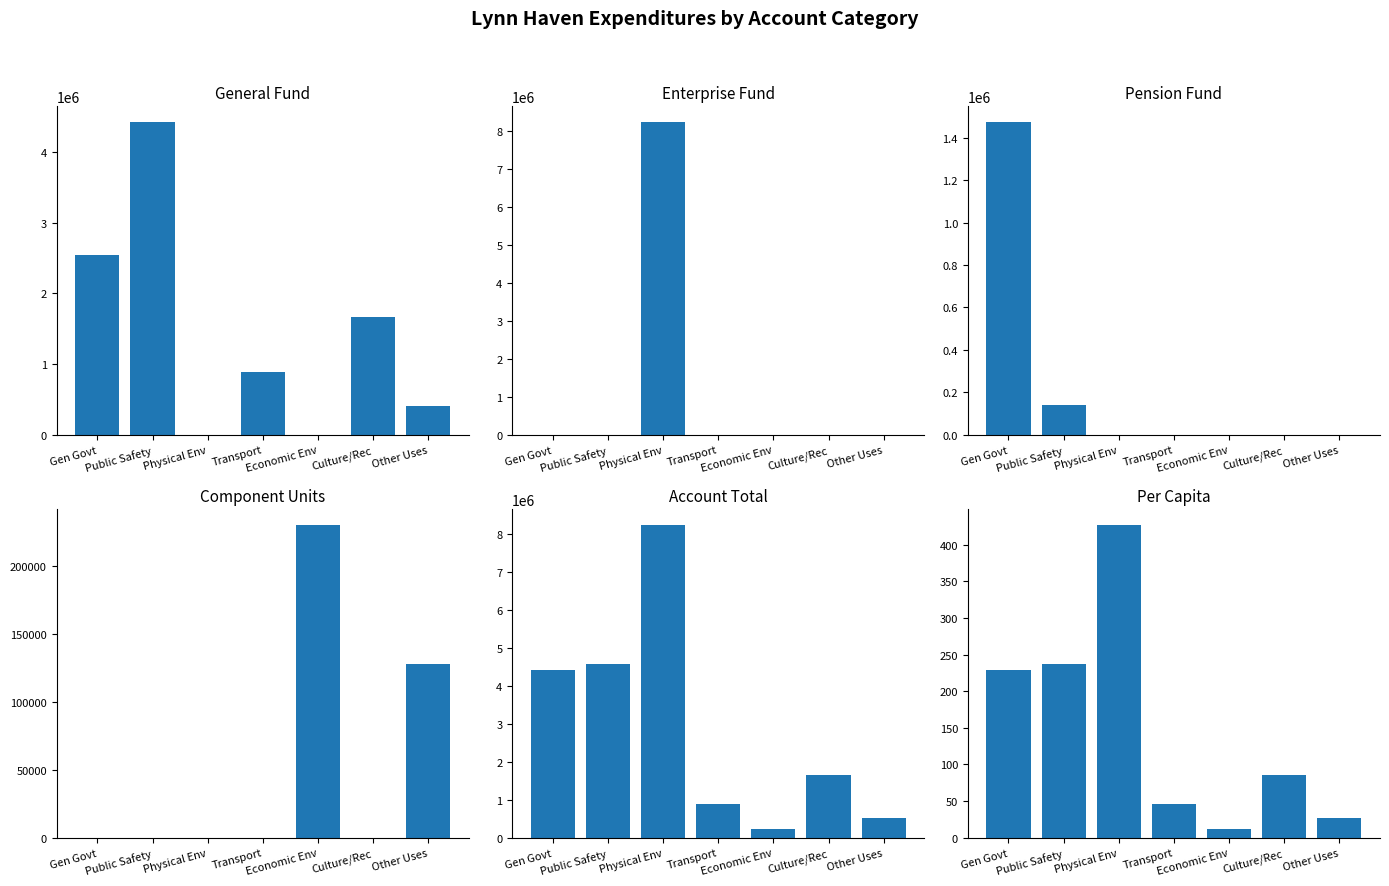

How many distinct data groups are displayed?

6